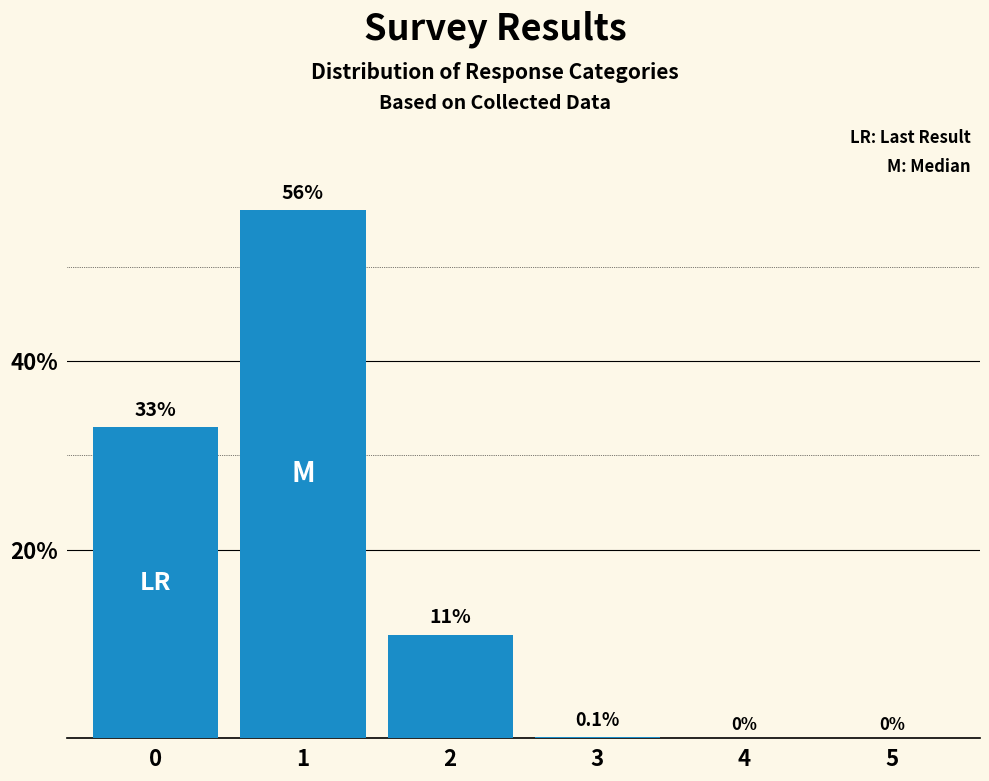

True or false: the data shows 44.1 at 0.

False